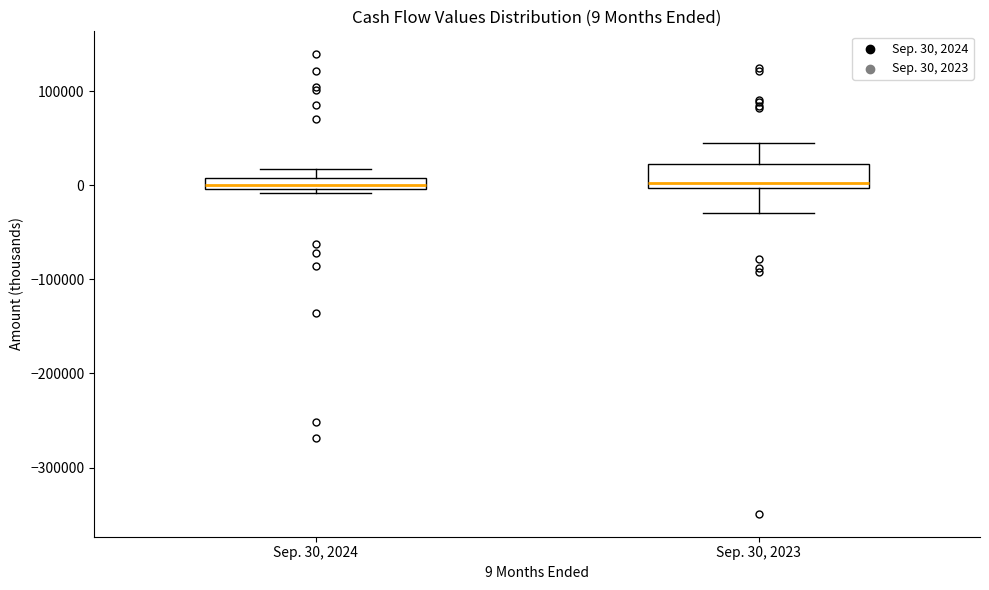

Comparing the boxes themselves (not the whiskers), which one is the tallest?

Sep. 30, 2023